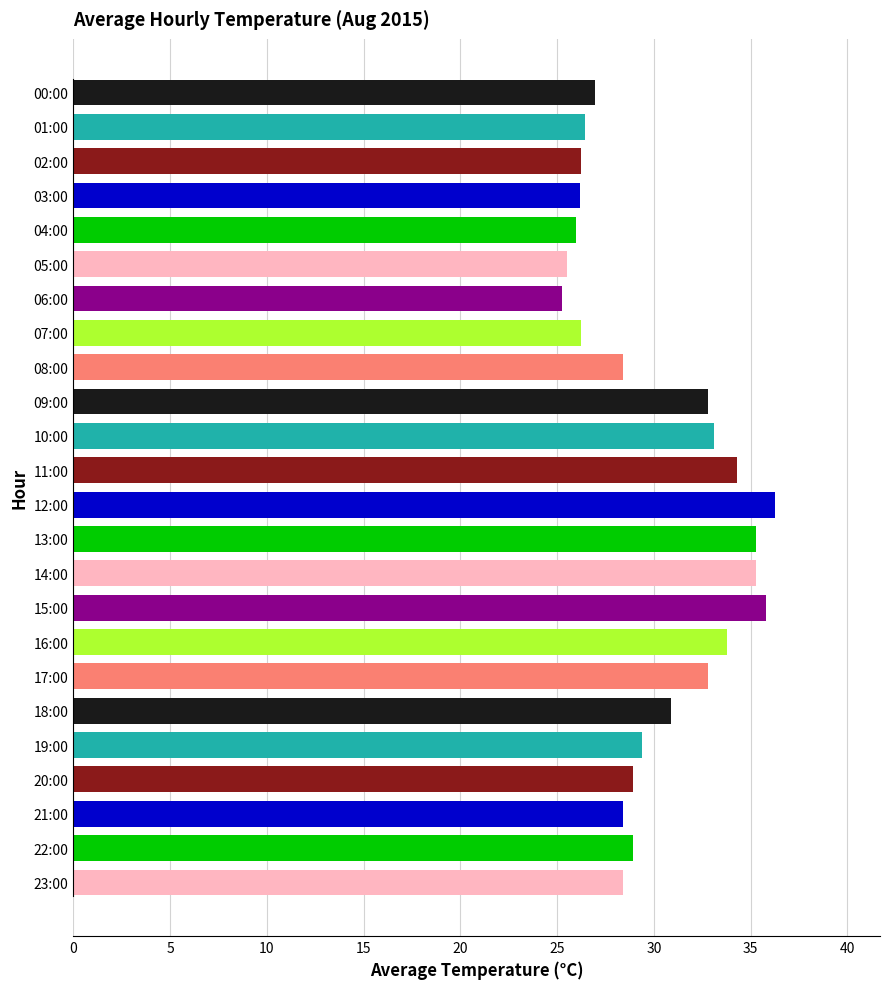

What is the difference between the maximum and minimum values?

11.0